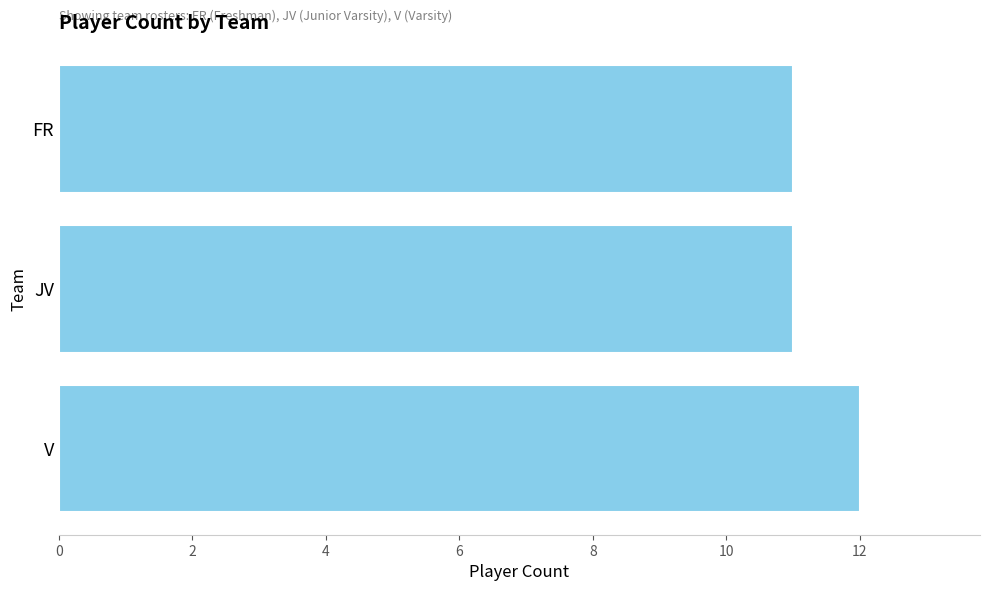

How many bars are there in total?

3